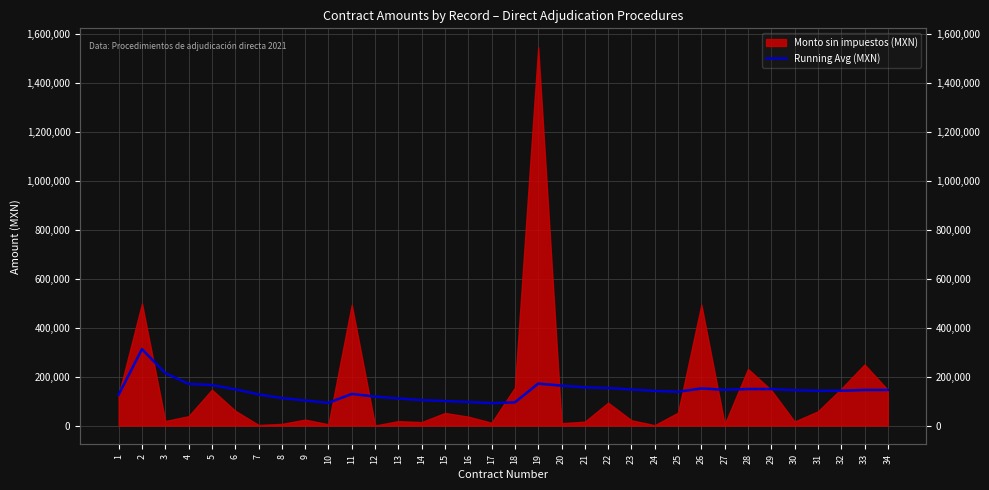

Where is the first local maximum?

2